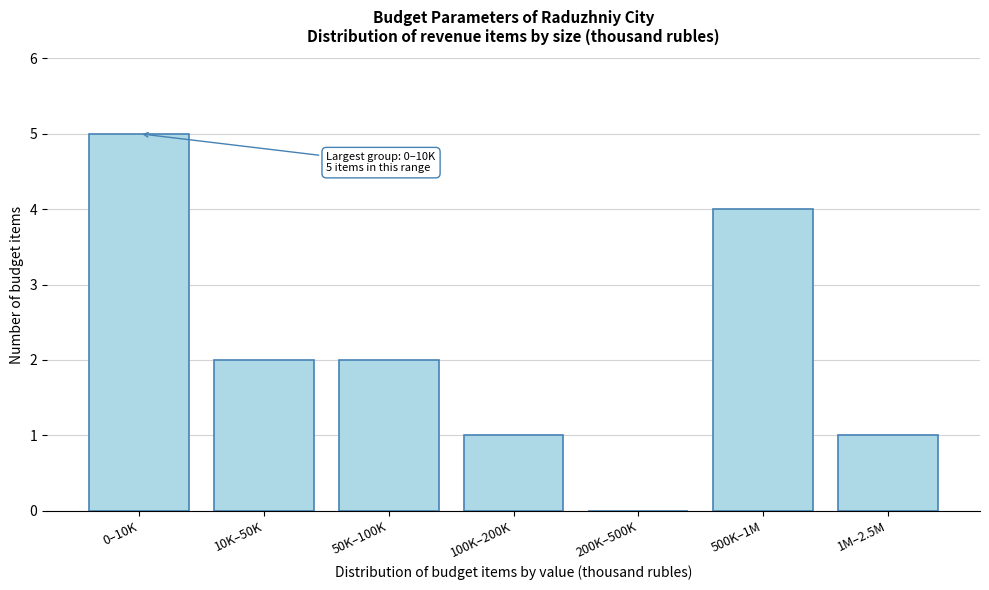

Reading right to left, list all the values displayed in this chart.

1M–2.5M=1	500K–1M=4	200K–500K=0	100K–200K=1	50K–100K=2	10K–50K=2	0–10K=5